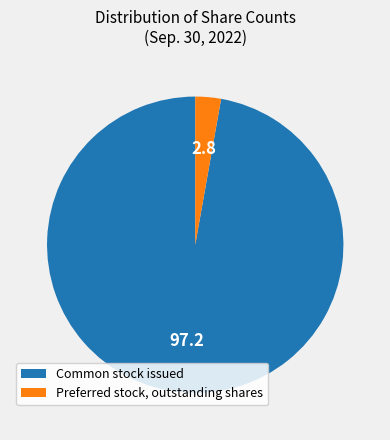

Between Common stock issued and Preferred stock, outstanding shares, which is larger?

Common stock issued